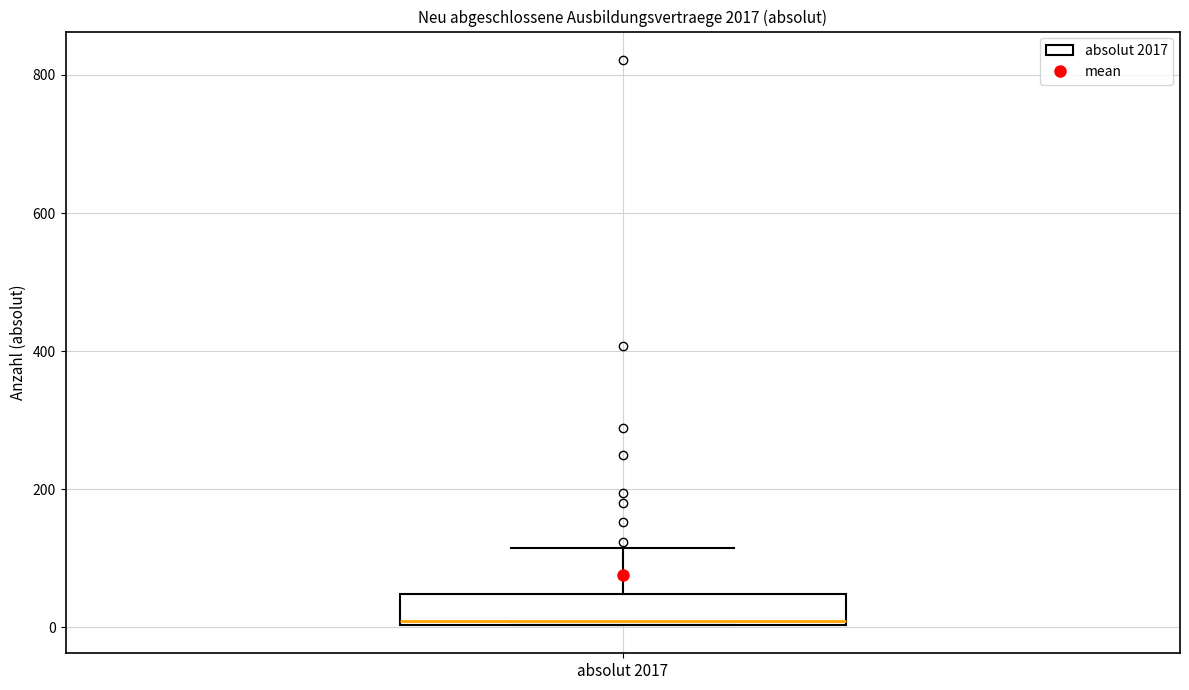

Where is the upper edge of the box for absolut 2017 on the y-axis? The values are not printed on the chart, so give them approximately, as read against the axis.

40